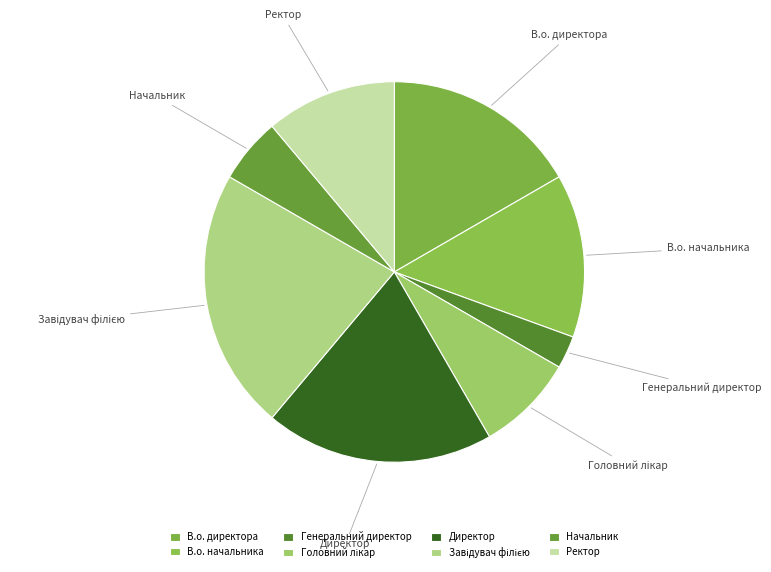

Do Ректор and В.о. начальника together represent more than half of the pie?

No